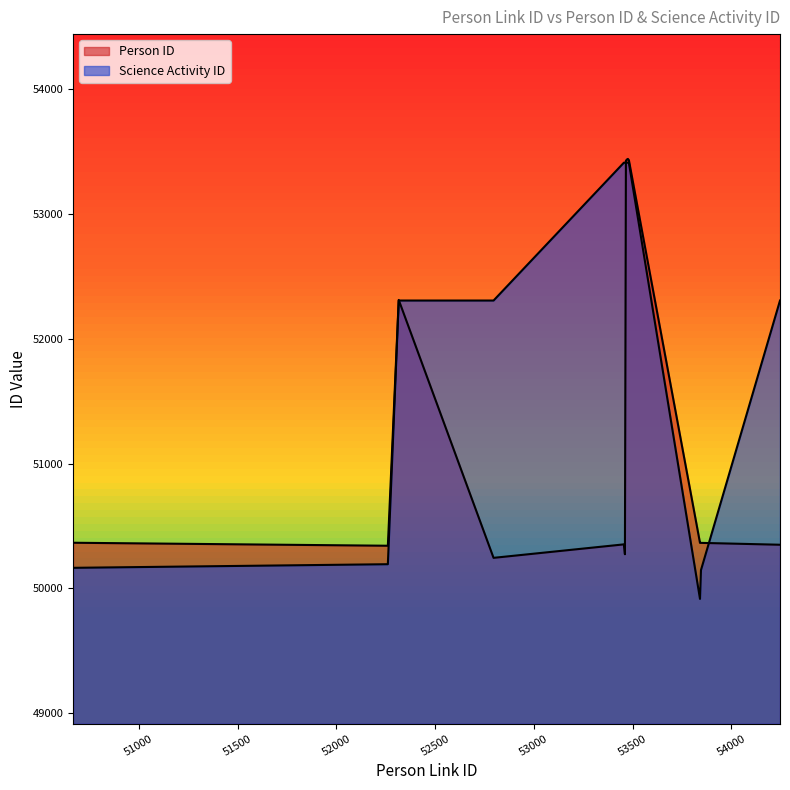

Which label corresponds to the largest value in the chart?

53476